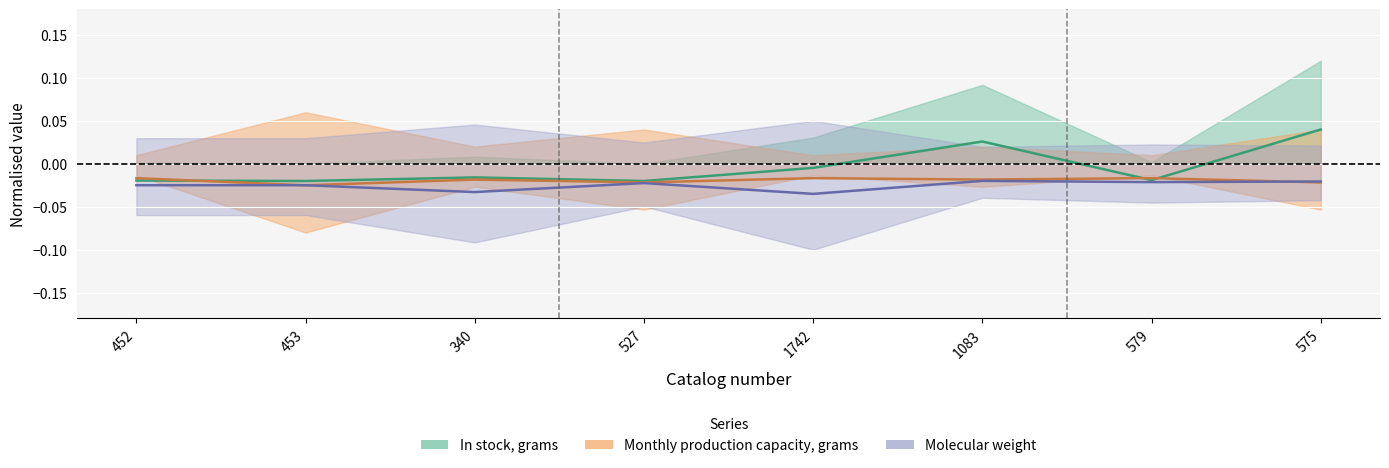

At which category does the chart reach its minimum across all series?

1742